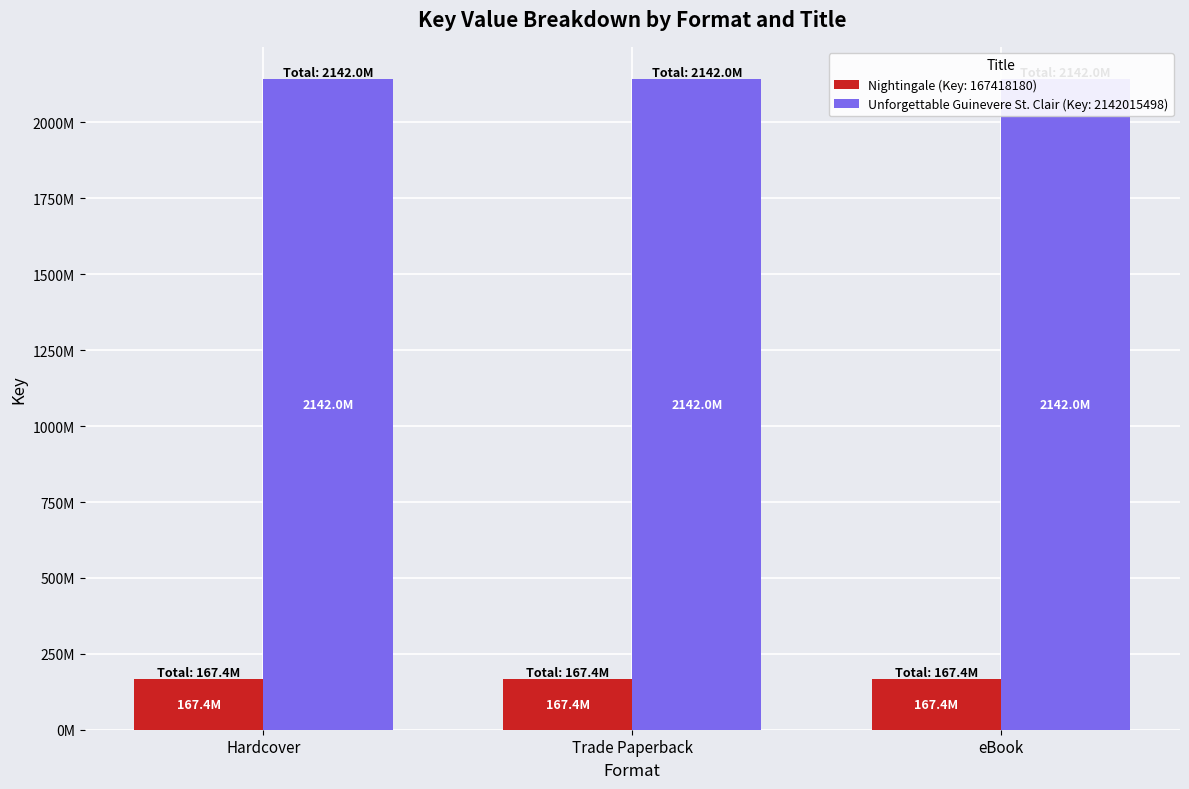

Reading left to right, transcribe all the data shown in this chart.

Nightingale (Key: 167418180): Hardcover=167418180	Trade Paperback=167418180	eBook=167418180
Unforgettable Guinevere St. Clair (Key: 2142015498): Hardcover=2142015498	Trade Paperback=2142015498	eBook=2142015498